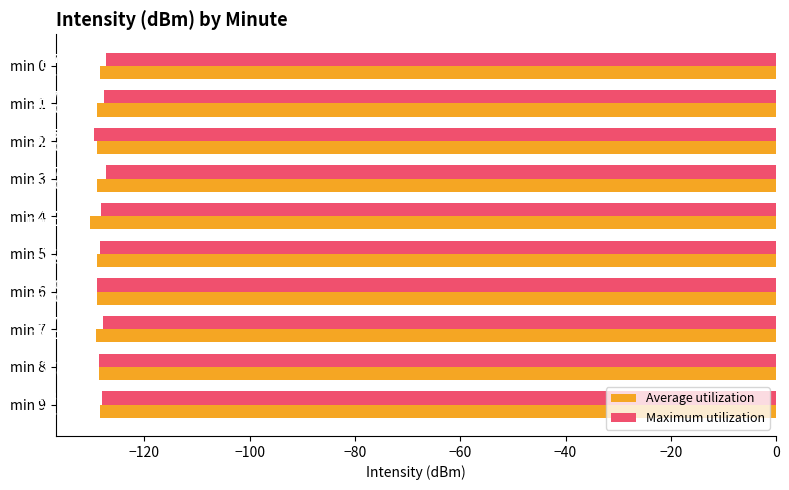

What is the average value of the Maximum utilization series?

-128.2